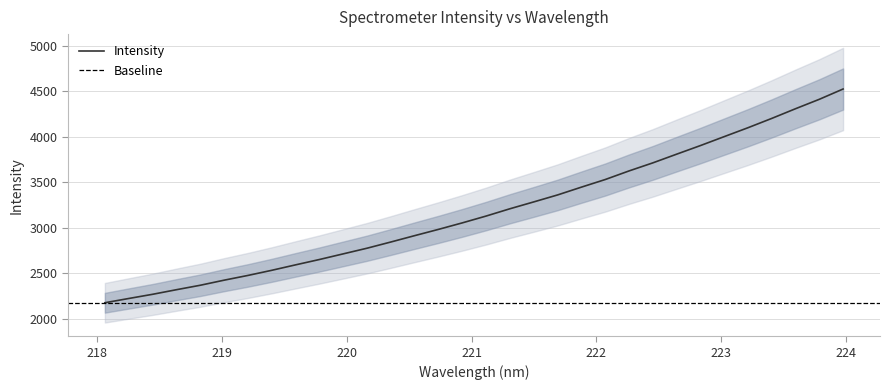

Is it true that the value at 218.0596 is 3323.1?

False